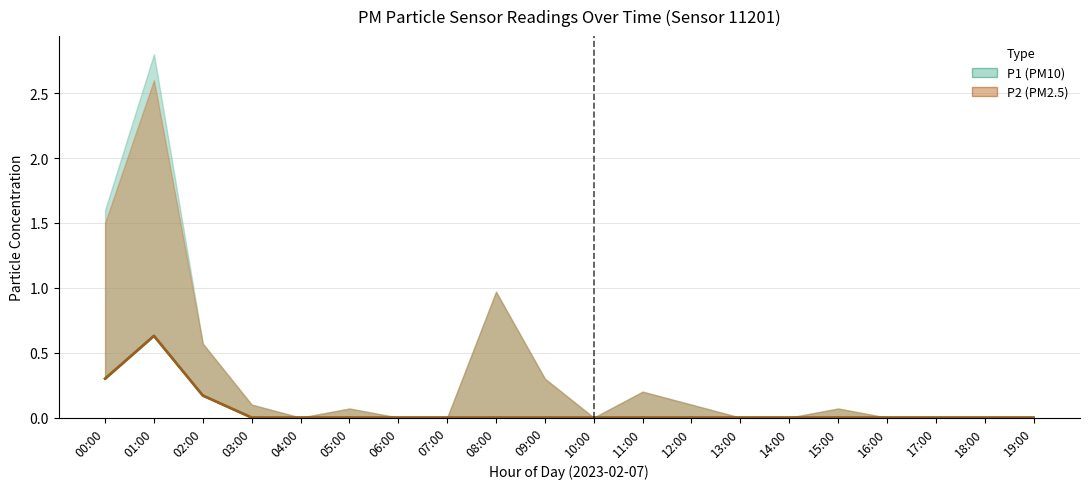

In P1 (PM10), how many points are higher than both neighbors (excluding endpoints)?

1